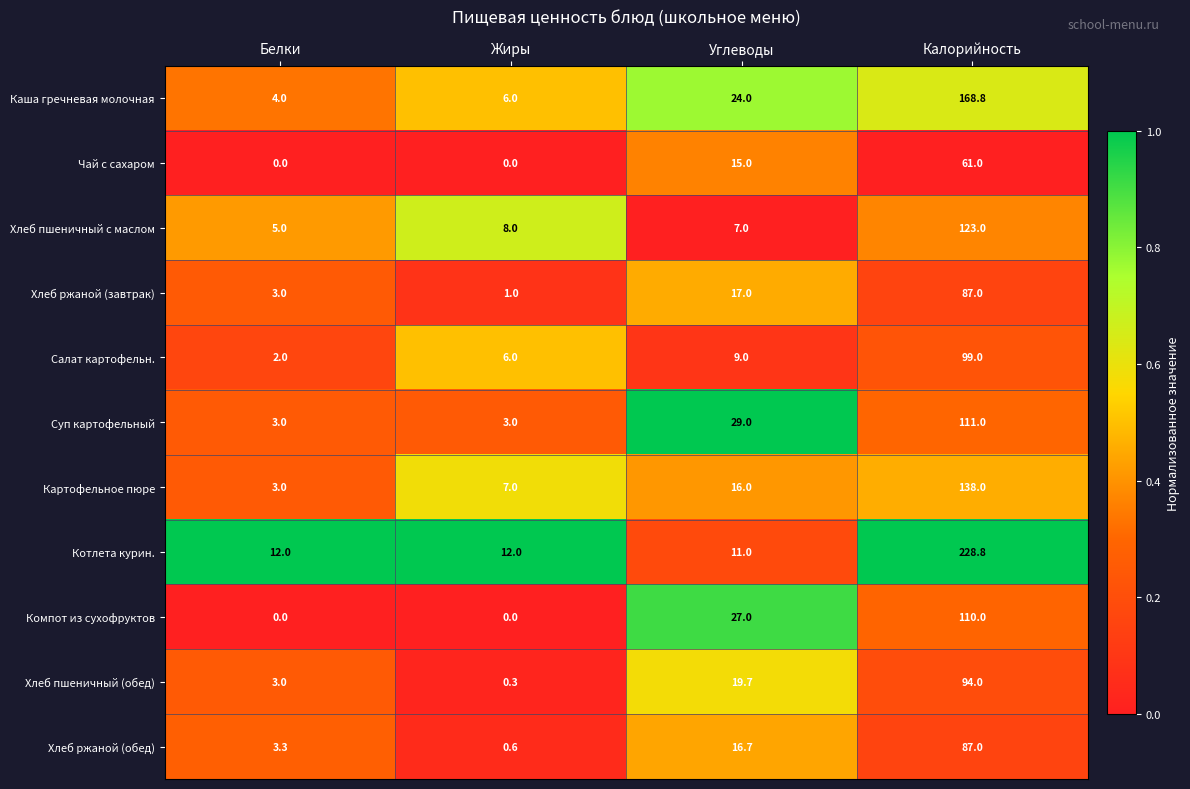

How many series are shown in this chart?

11